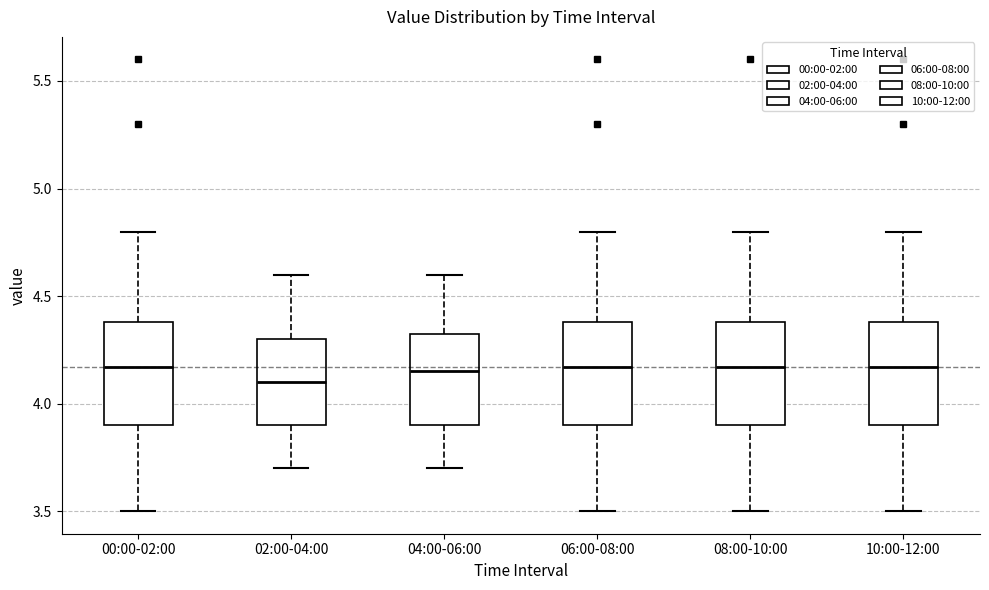

Where does the median line of the box for 06:00-08:00 sit on the y-axis? The values are not printed on the chart, so give them approximately, as read against the axis.

4.15